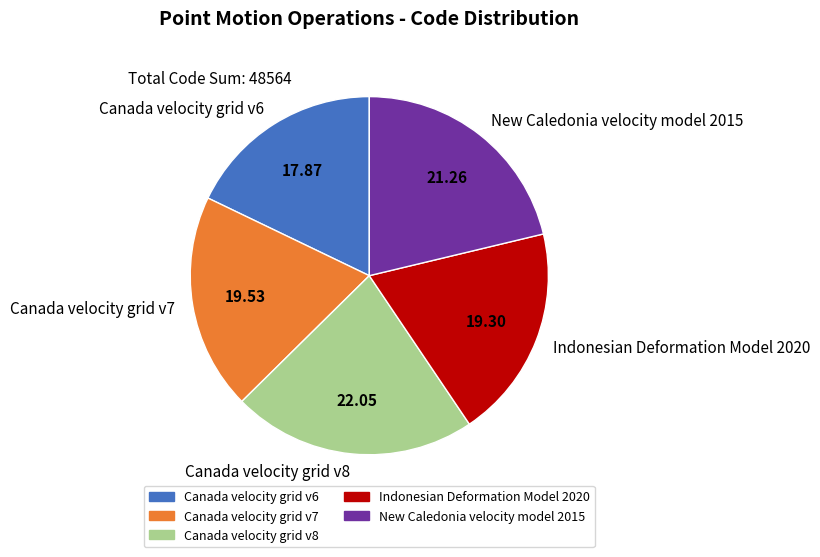

Is Canada velocity grid v8 the majority of the pie?

No